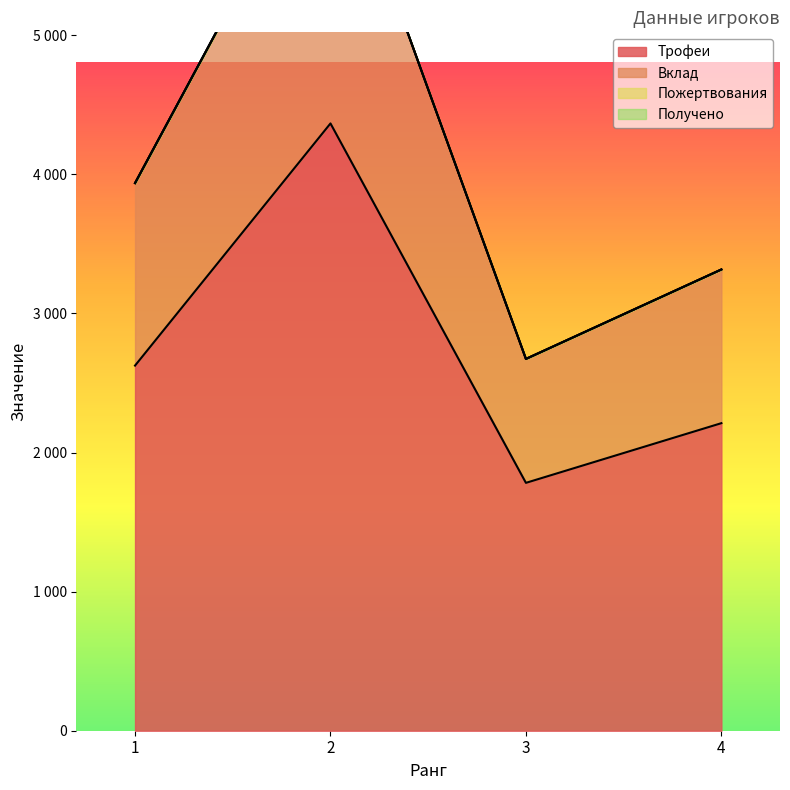

Reading left to right, extract all data points from this chart.

Трофеи: 2625	4366	1782	2211
Вклад: 3937	6549	2673	3316